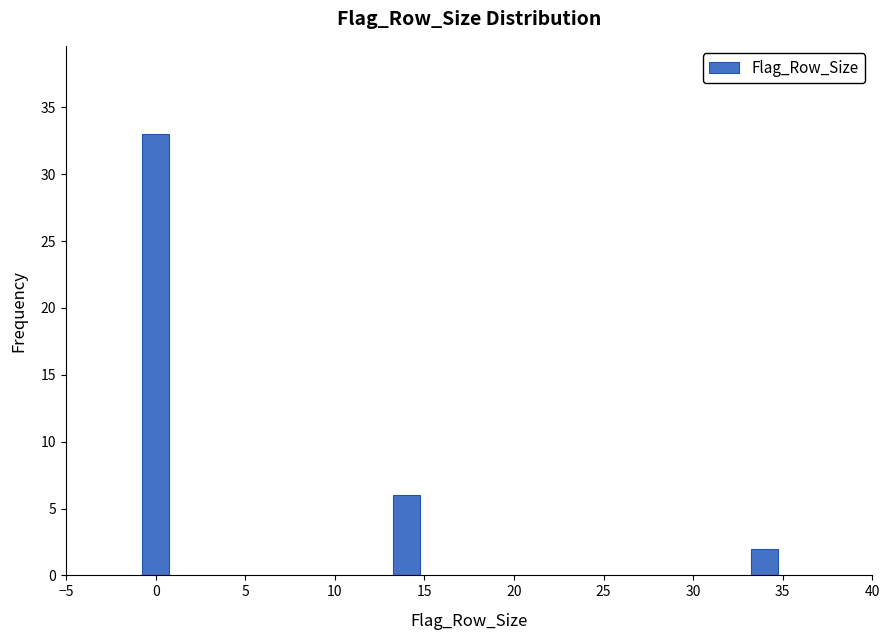

Reading right to left, transcribe all the data shown in this chart.

35=2	15=6	0=33